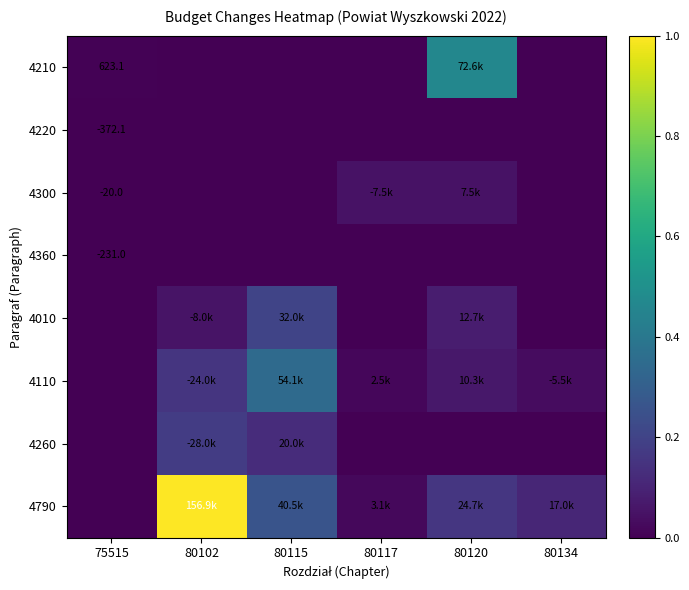

Between 75515 and 80117, which series saw the biggest shift?

4300